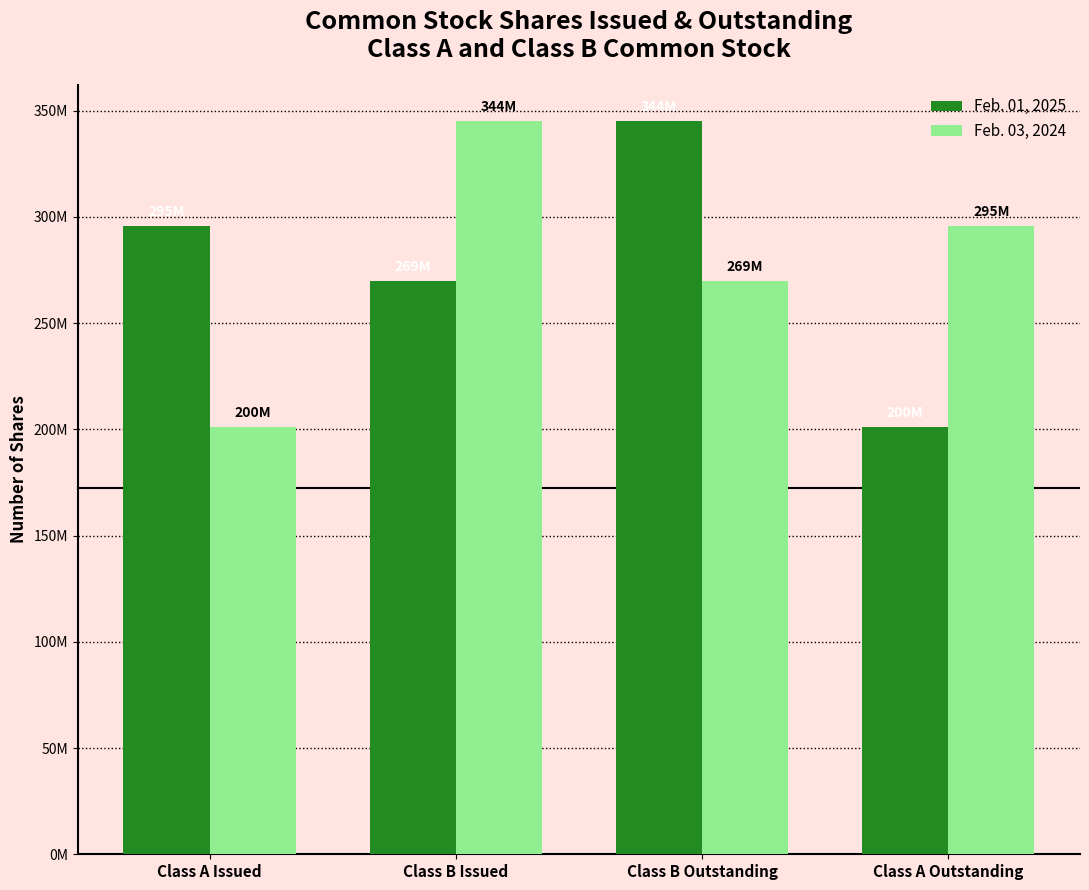

Where is Feb. 03, 2024 nearest to the value 272986764?

Class B Outstanding